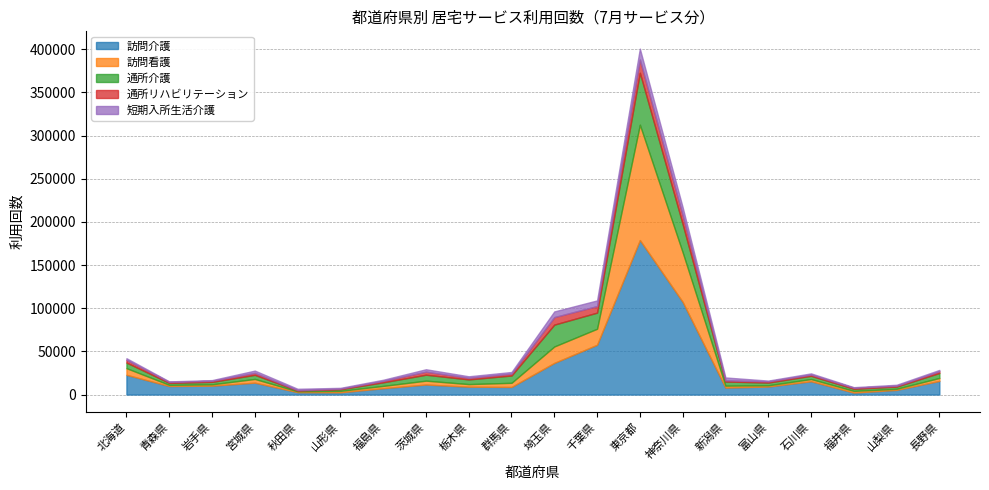

True or false: 通所介護 and 訪問介護 cross at least once.

True